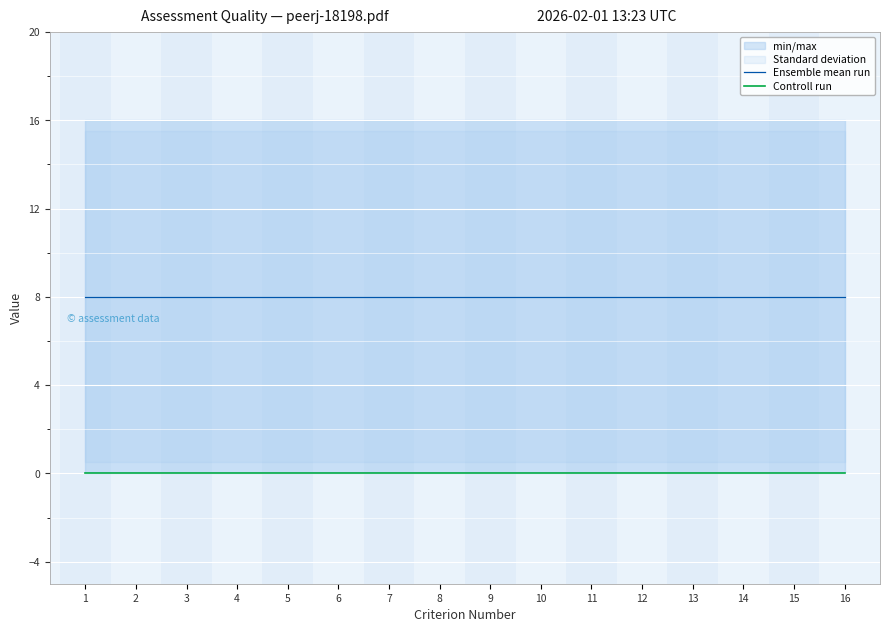

At which label is Ensemble mean run closest to 8?

1